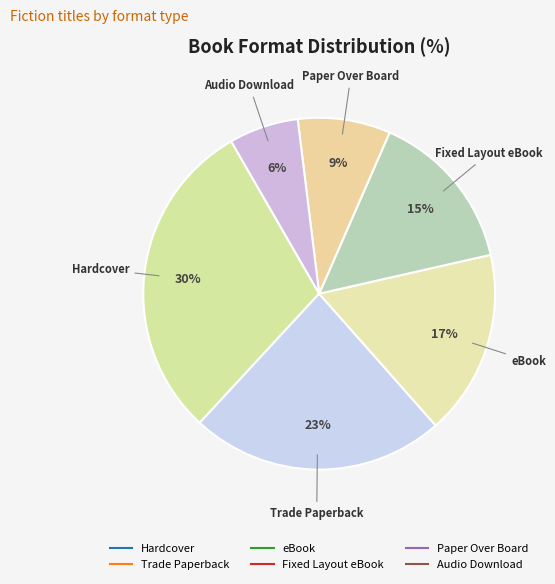

Which has a higher value, eBook or Paper Over Board?

eBook